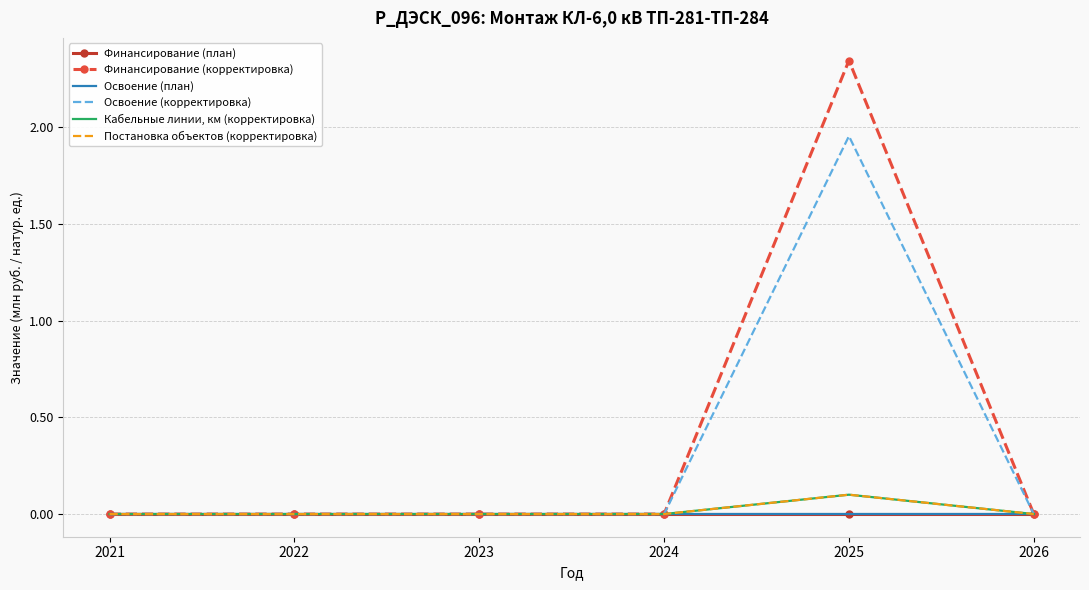

The value of Кабельные линии, км (корректировка) at 2022 is 0.0. True or false?

True